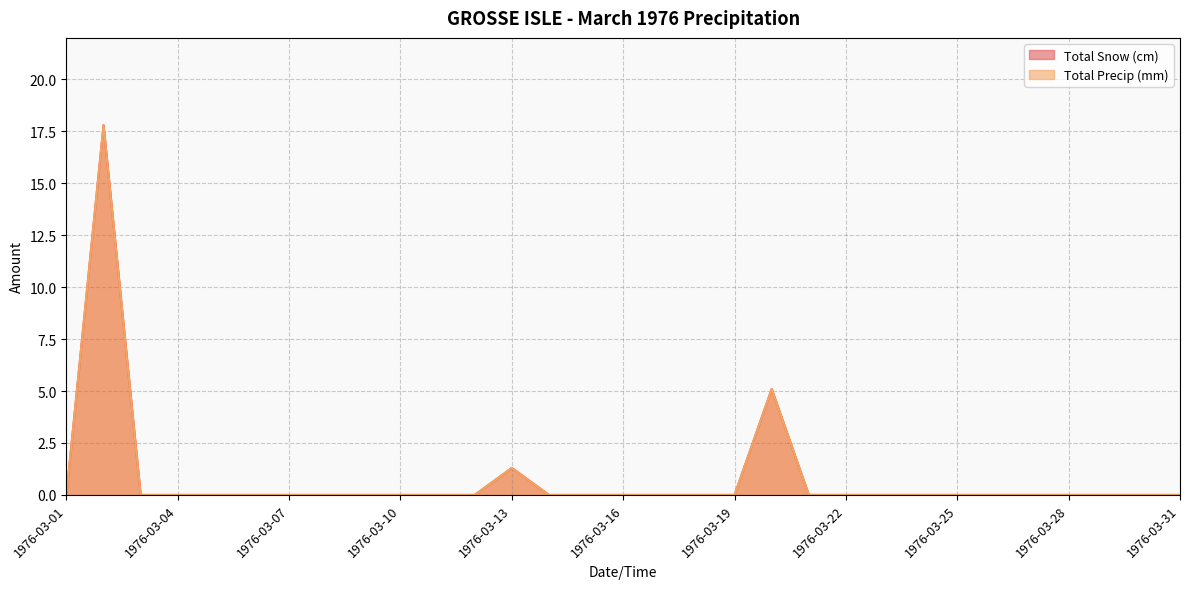

At 1976-03-29, list the series in order from largest to smallest.

Total Snow (cm), Total Precip (mm)